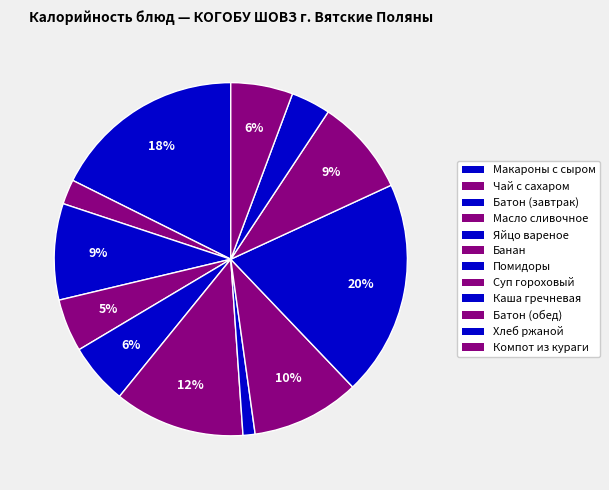

Count the number of slices in the pie.

12